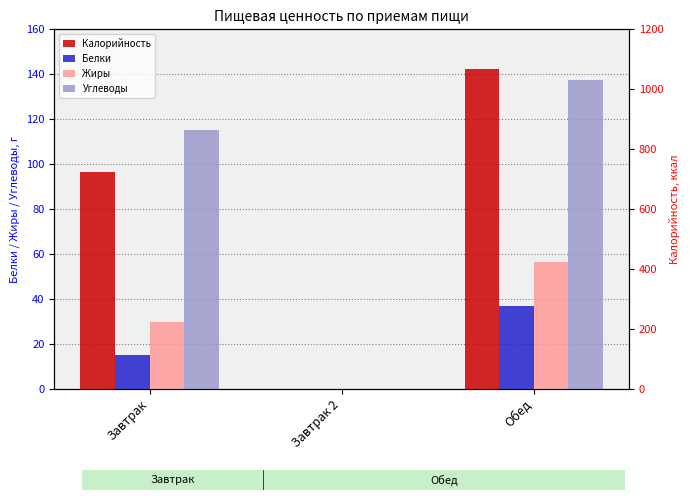

Count the number of data series in this chart.

4